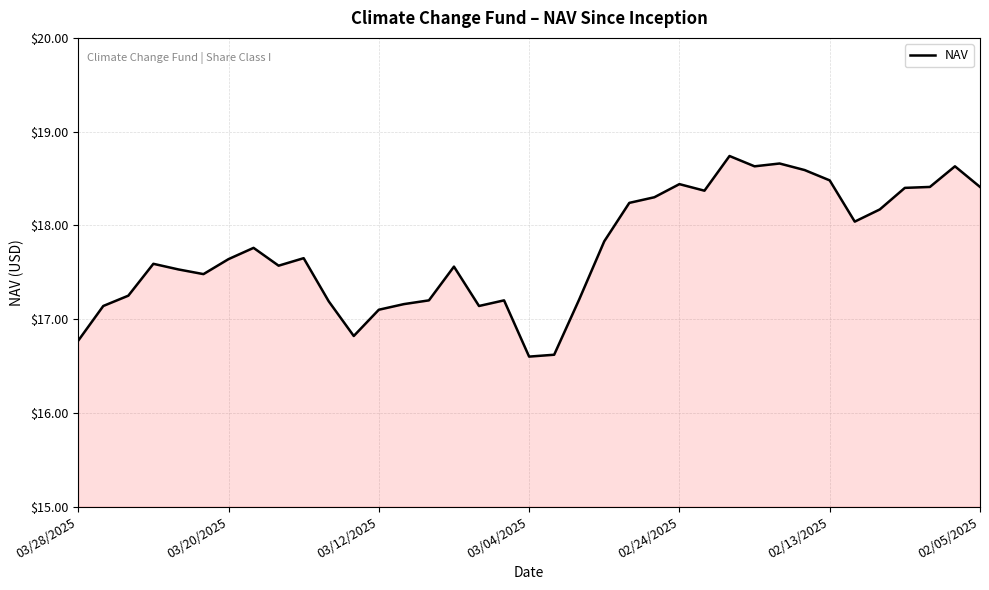

What is the minimum value shown in the chart?

16.6